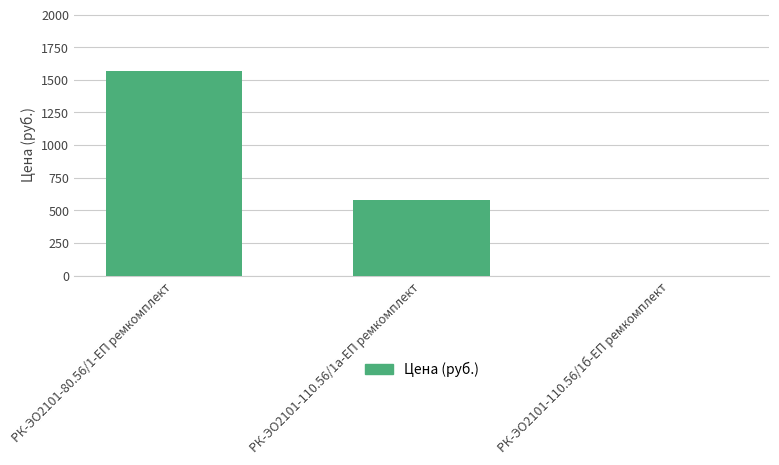

Where is the data nearest to the value 782?

РК-ЭО2101-110.56/1а-ЕП ремкомплект